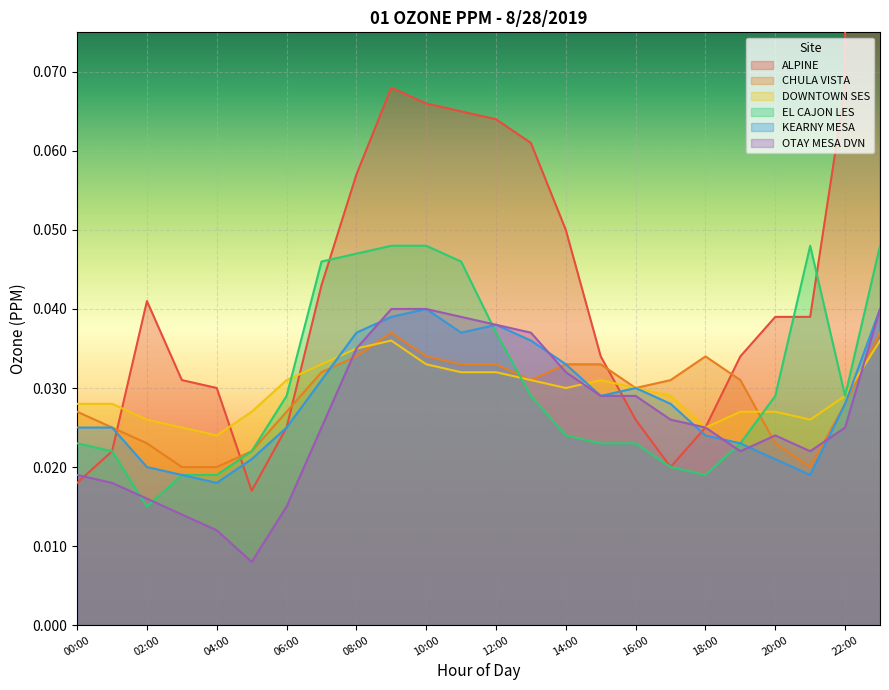

Which category has the lowest value in the DOWNTOWN SES series?

04:00